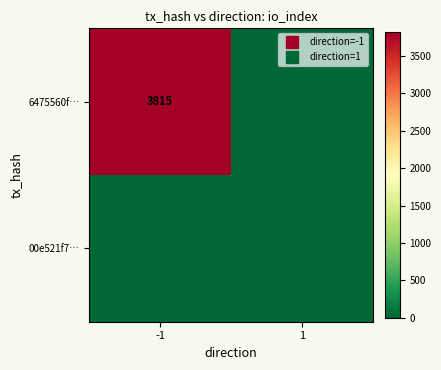

List the series in order of their peak value, lowest first.

00e521f7…, 6475560f…